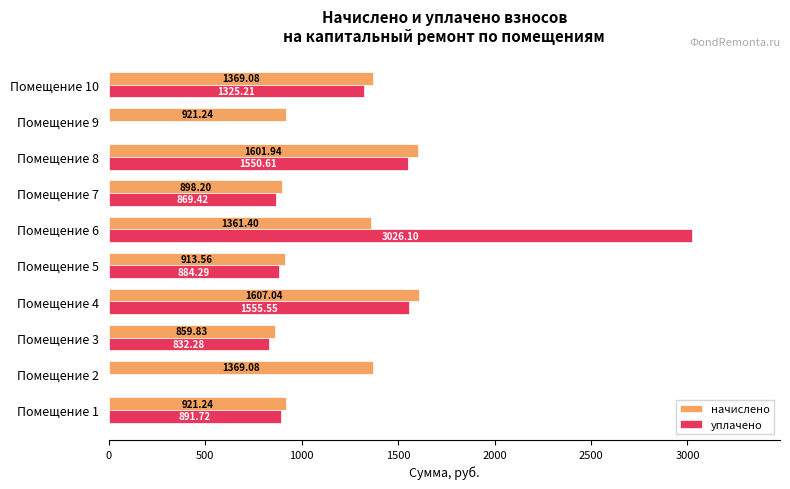

Which series changed the most between Помещение 2 and Помещение 10?

уплачено